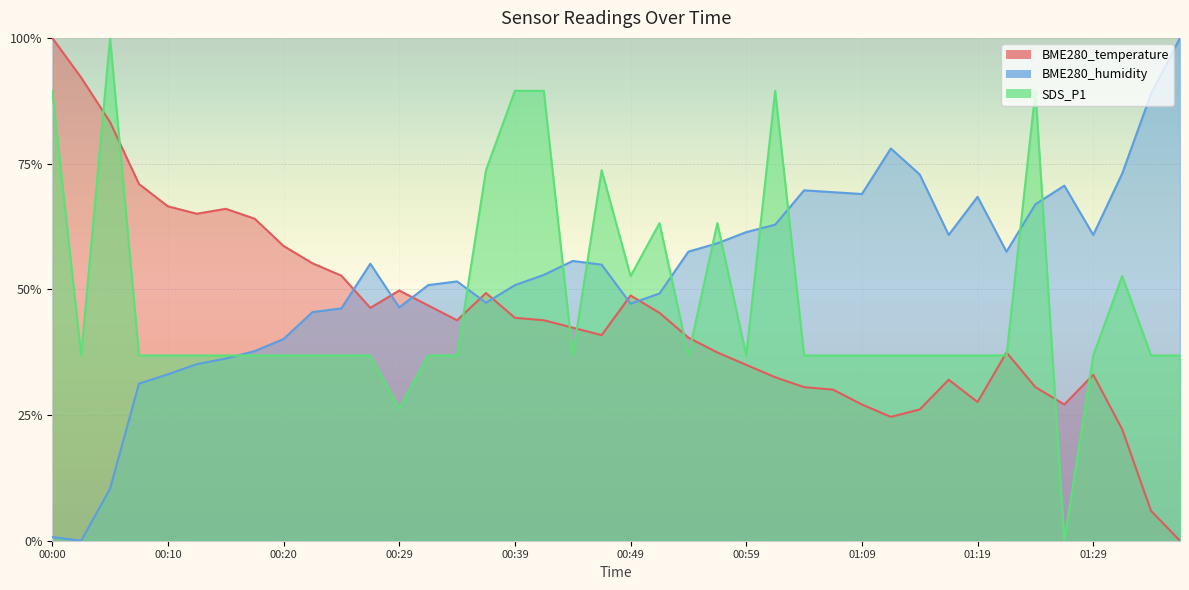

Which category has the highest value across all series?

00:00